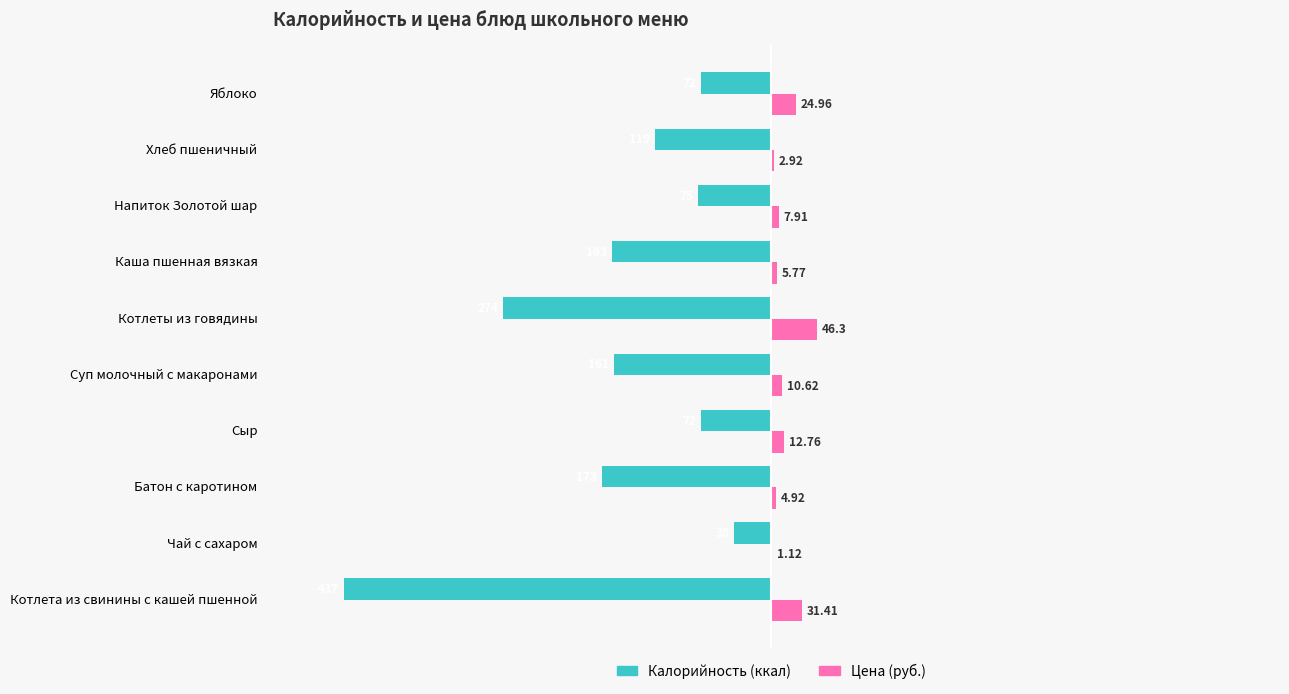

Which series changed the most between Каша пшенная вязкая and Яблоко?

Калорийность (ккал)